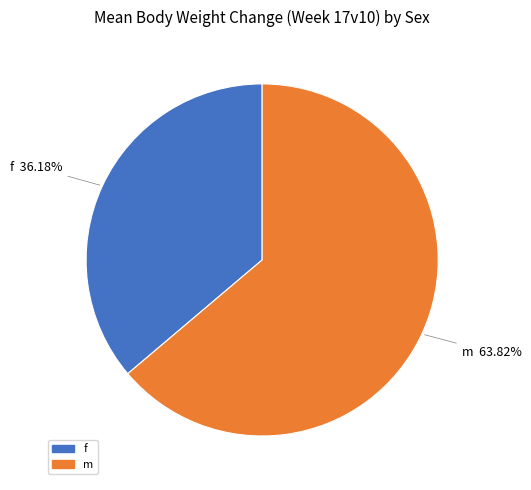

What is the largest slice in the pie chart?

m